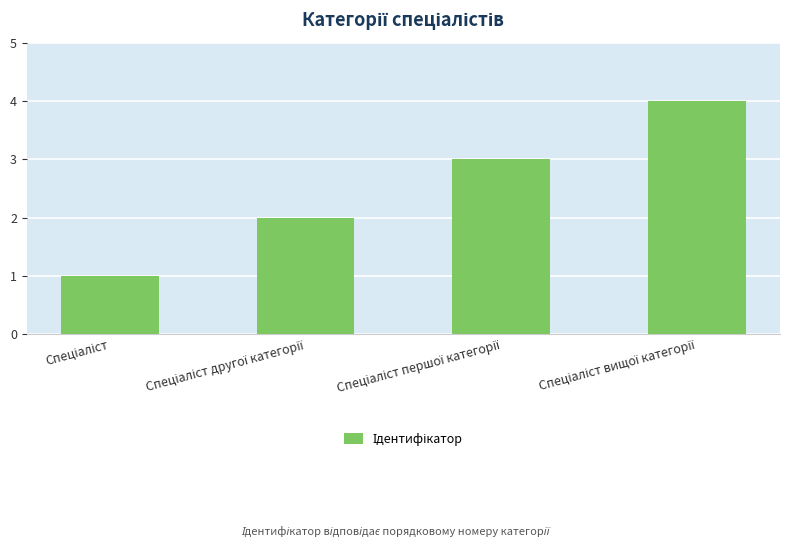

What is the difference between the maximum and minimum values?

3